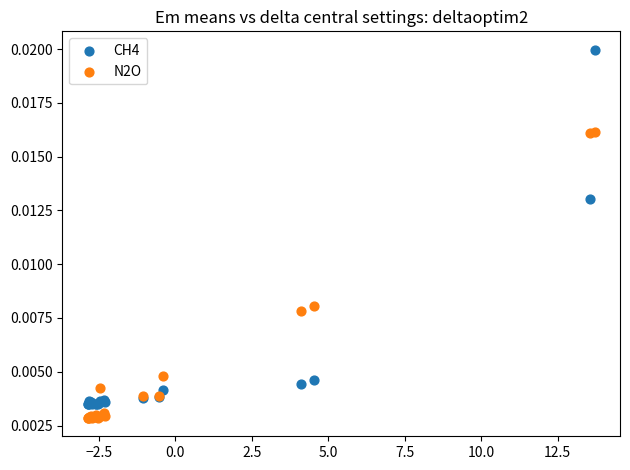

Which series has the largest Y range (max minus min)?

CH4